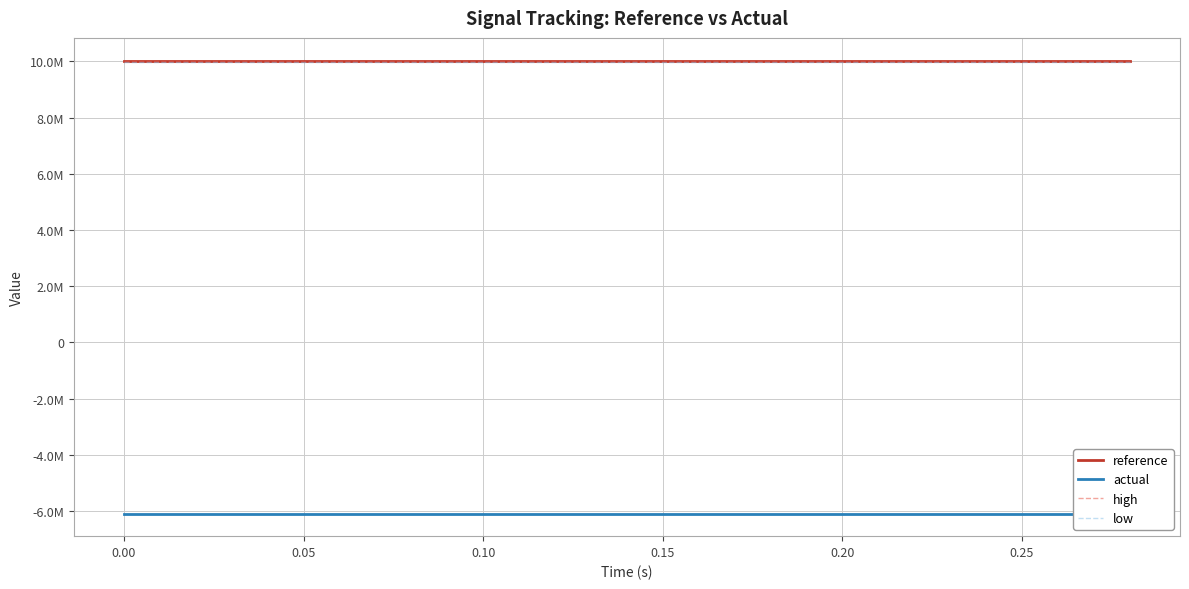

Reading right to left, transcribe all the data shown in this chart.

reference: 10000000.0	10000000.0	10000000.0	10000000.0	10000000.0	10000000.0	10000000.0	10000000.0	10000000.0	10000000.0	10000000.0	10000000.0	10000000.0	10000000.0	10000000.0
actual: -6089188.0	-6089188.0	-6089188.0	-6089188.0	-6089188.0	-6089188.0	-6089188.0	-6089188.0	-6089188.0	-6089188.0	-6089188.0	-6089188.0	-6089188.0	-6089188.0	-6089188.0
high: 10030000.0	10030000.0	10030000.0	10030000.0	10030000.0	10030000.0	10030000.0	10030000.0	10030000.0	10030000.0	10030000.0	10030000.0	10030000.0	10030000.0	10030000.0
low: 9970000.0	9970000.0	9970000.0	9970000.0	9970000.0	9970000.0	9970000.0	9970000.0	9970000.0	9970000.0	9970000.0	9970000.0	9970000.0	9970000.0	9970000.0